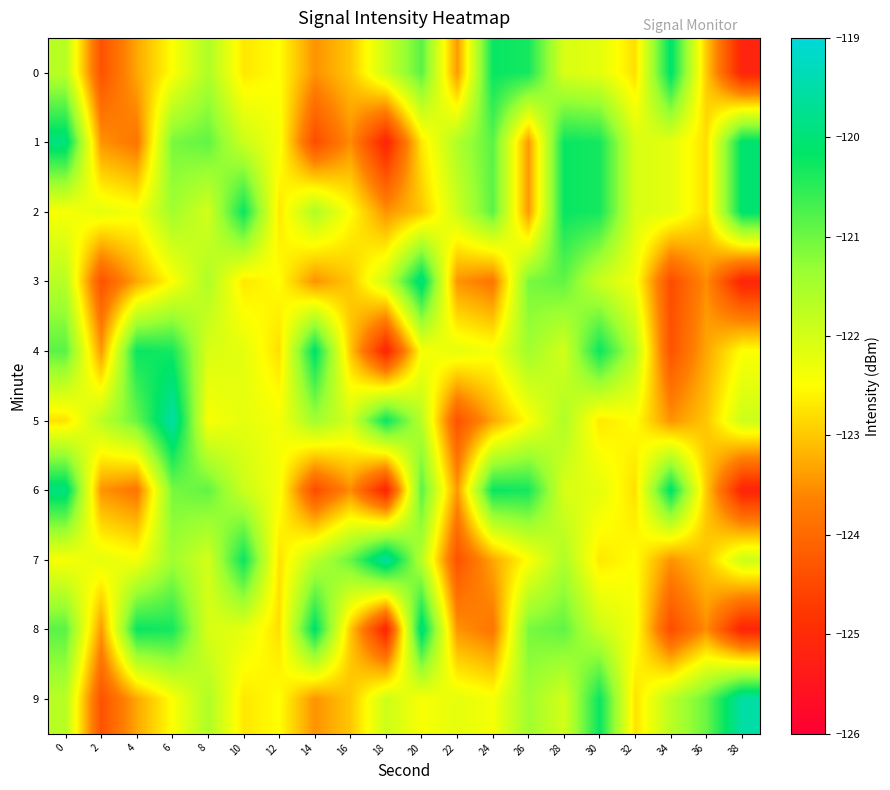

At how many categories does at least one series exceed -120?

5